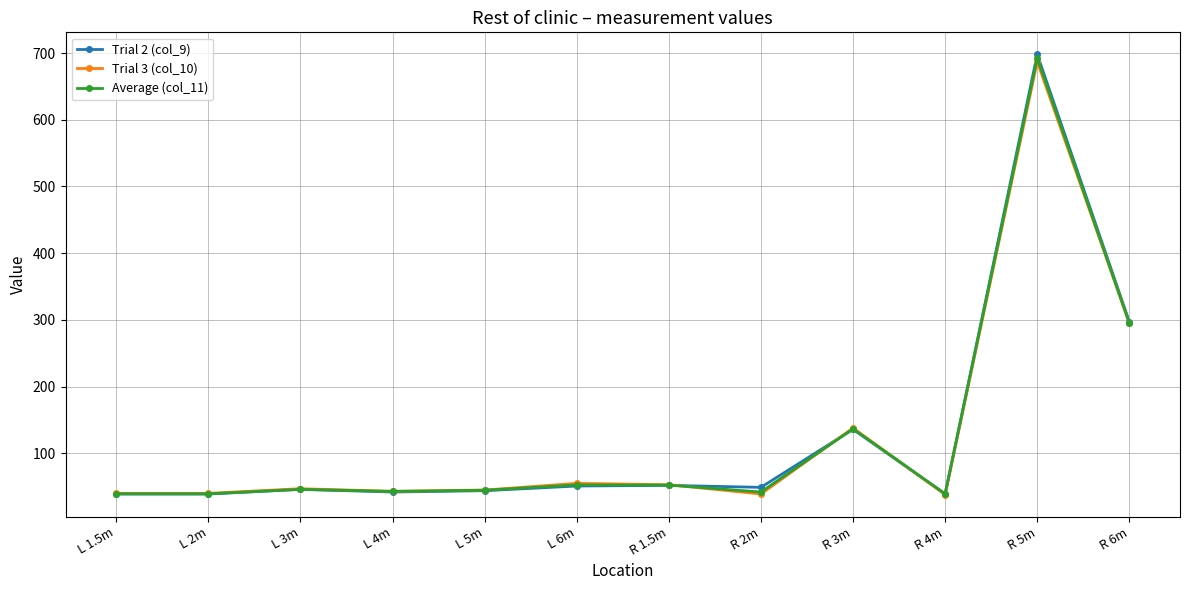

What is the average value of the Trial 2 (col_9) series?

127.7